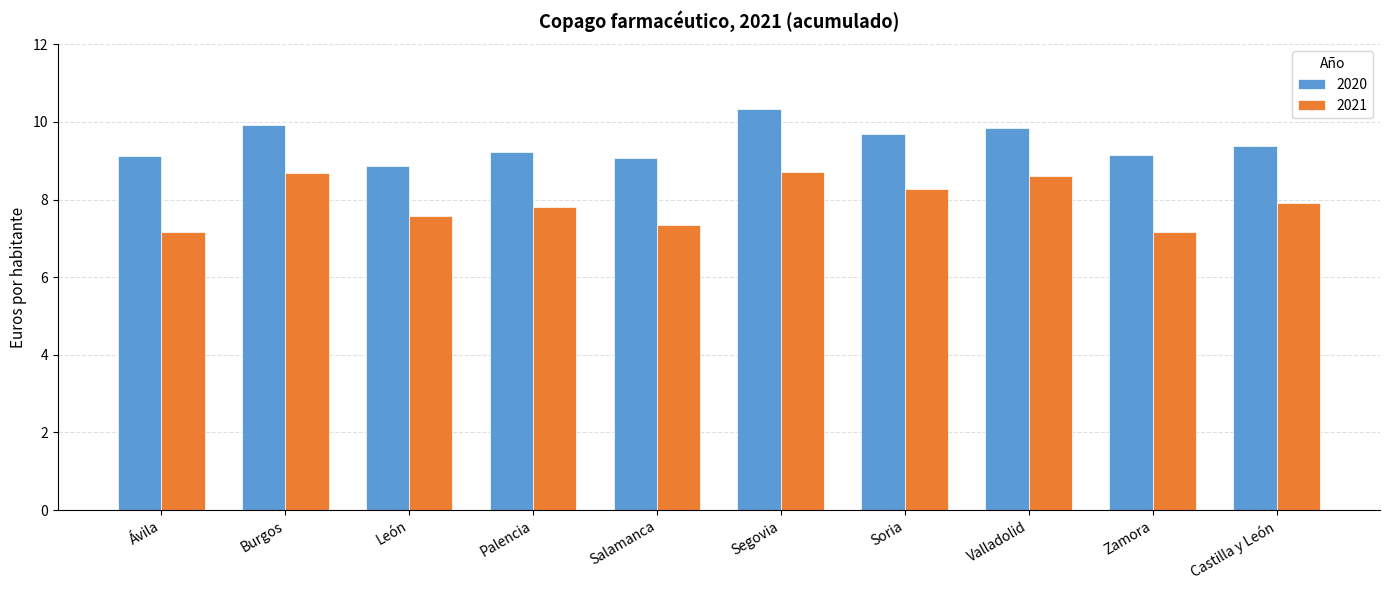

Rank the series by their average value, from highest to lowest.

2020, 2021